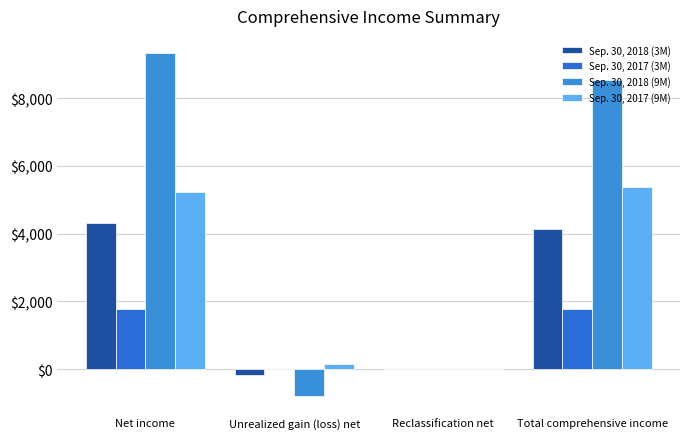

Which series has the largest total across all categories?

Sep. 30, 2018 (9M)